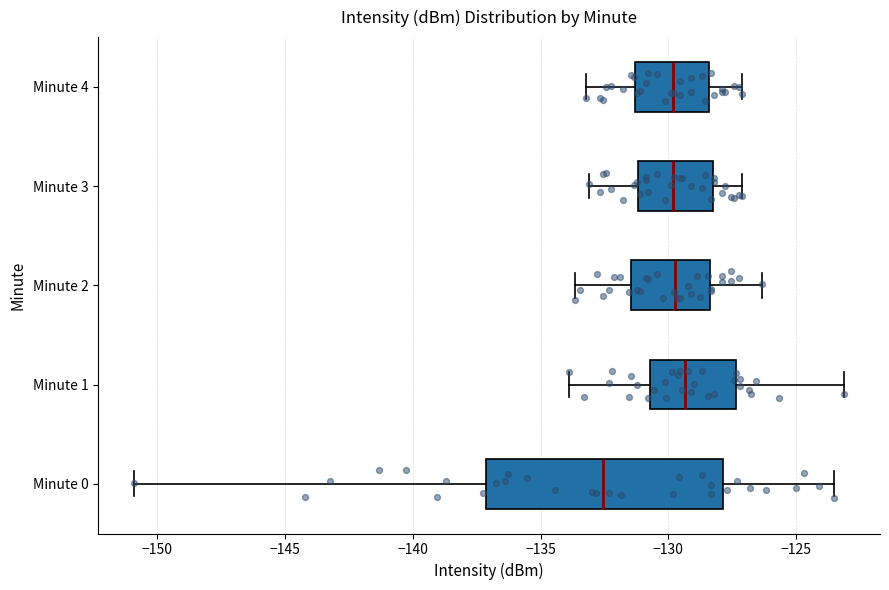

Which box has the furthest to the left median line?

Minute 0